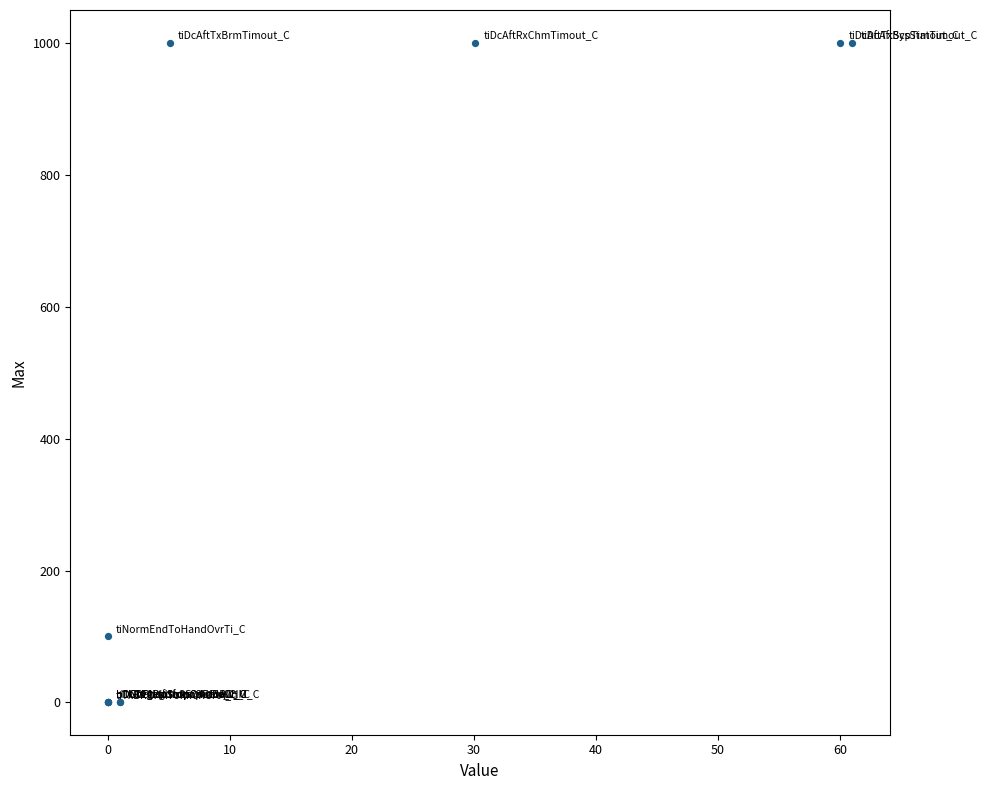

What Y value in the scatter plot is closest to 500?

100